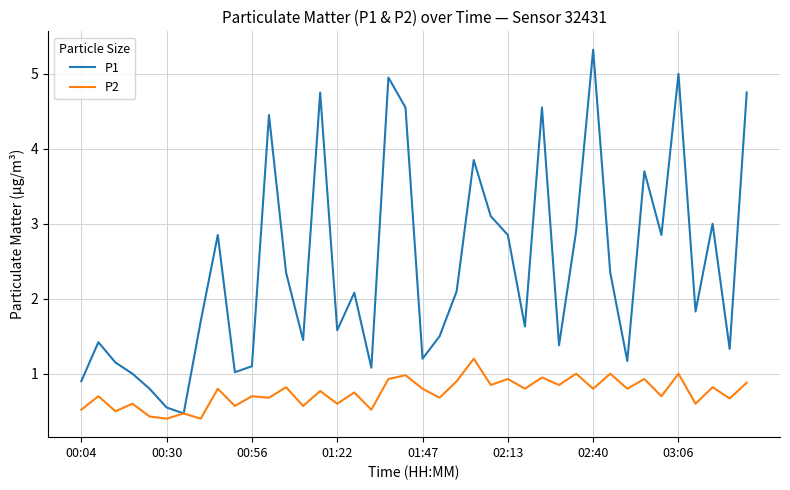

Which series has the widest spread of values?

P1